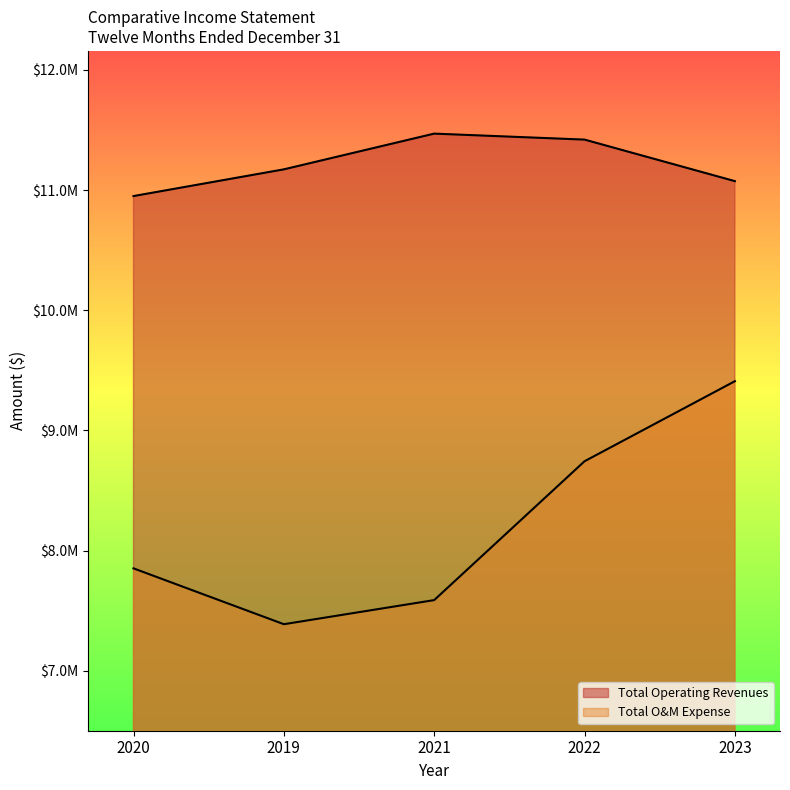

Reading left to right, extract all data points from this chart.

Total Operating Revenues: 10950641	11172958	11470333	11420519	11074868
Total O&M Expense: 7852029	7387257	7587970	8743545	9409949